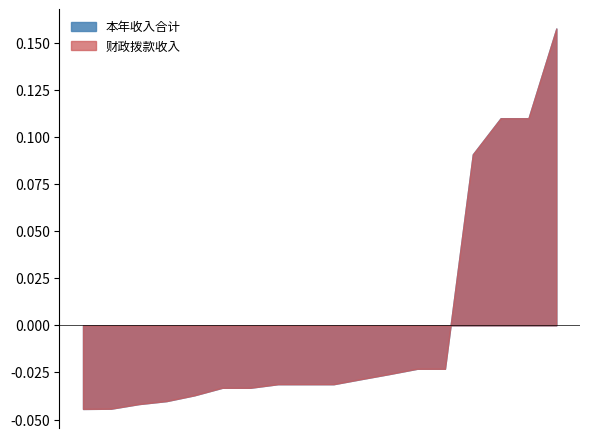

Between 传输发射 and 住房改革支出, which is larger?

传输发射